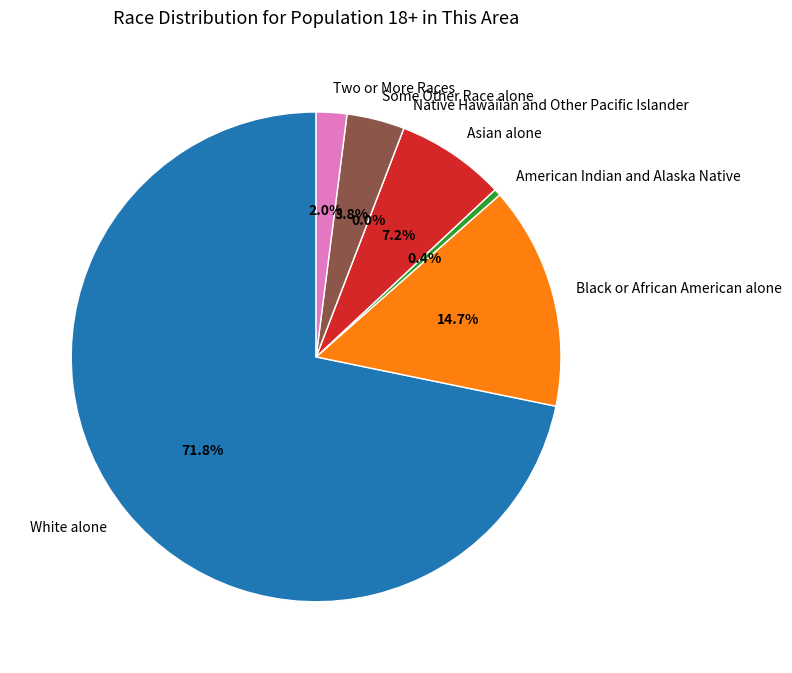

How much of the chart is everything except Asian alone?

92.8%